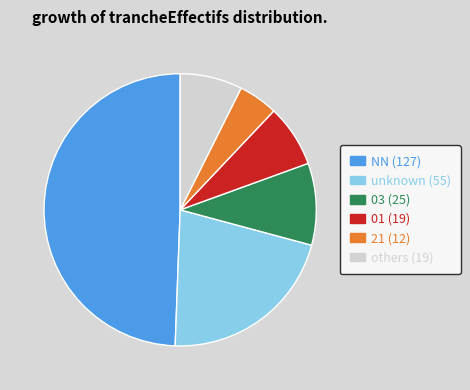

Is there any slice that represents more than half of the pie?

No